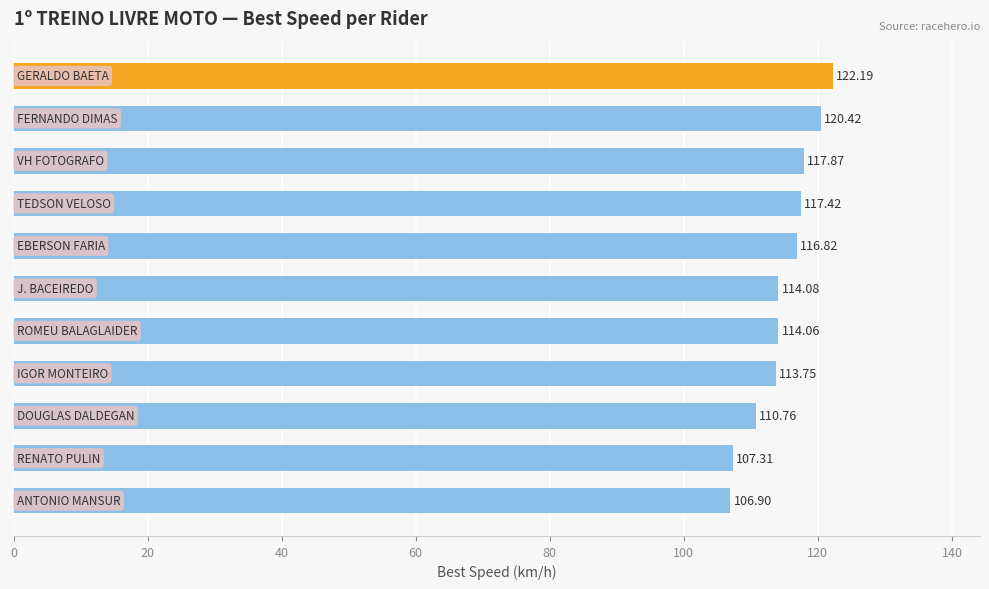

What is the sum of all values?

1261.6